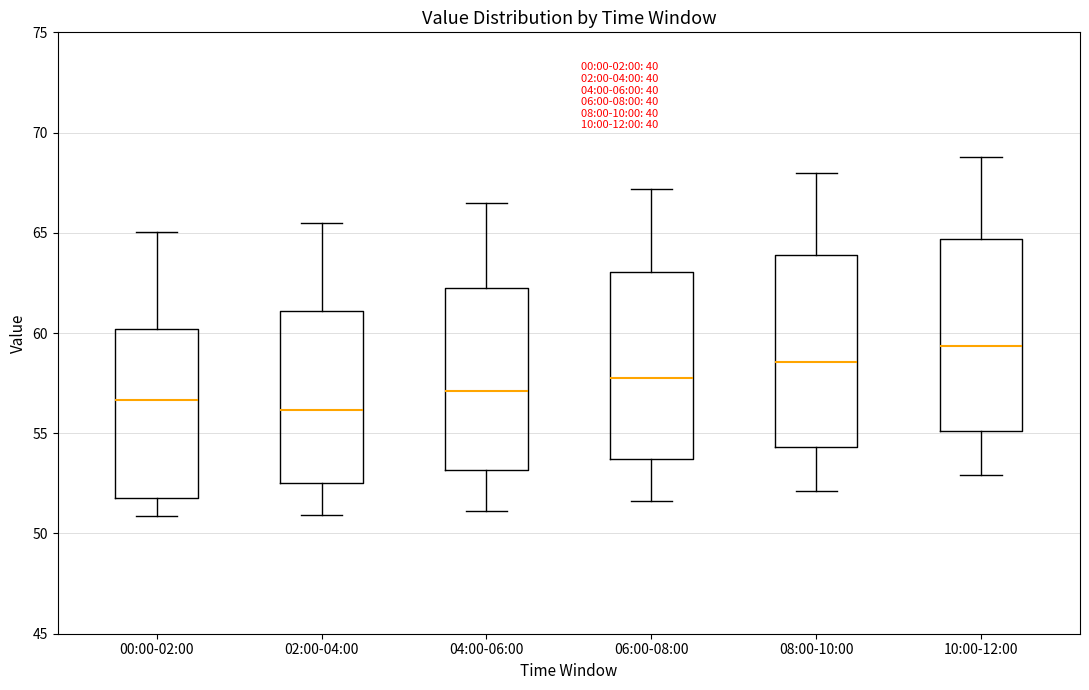

Which box's median line is the highest?

10:00-12:00